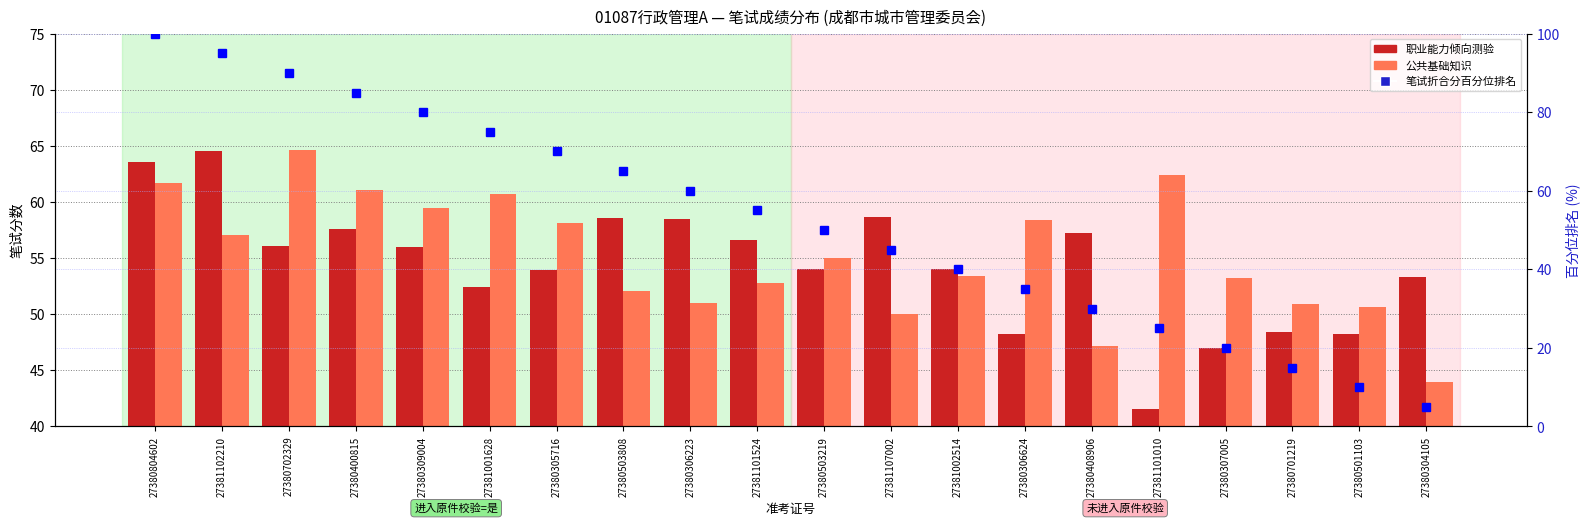

Count the number of data series in this chart.

3